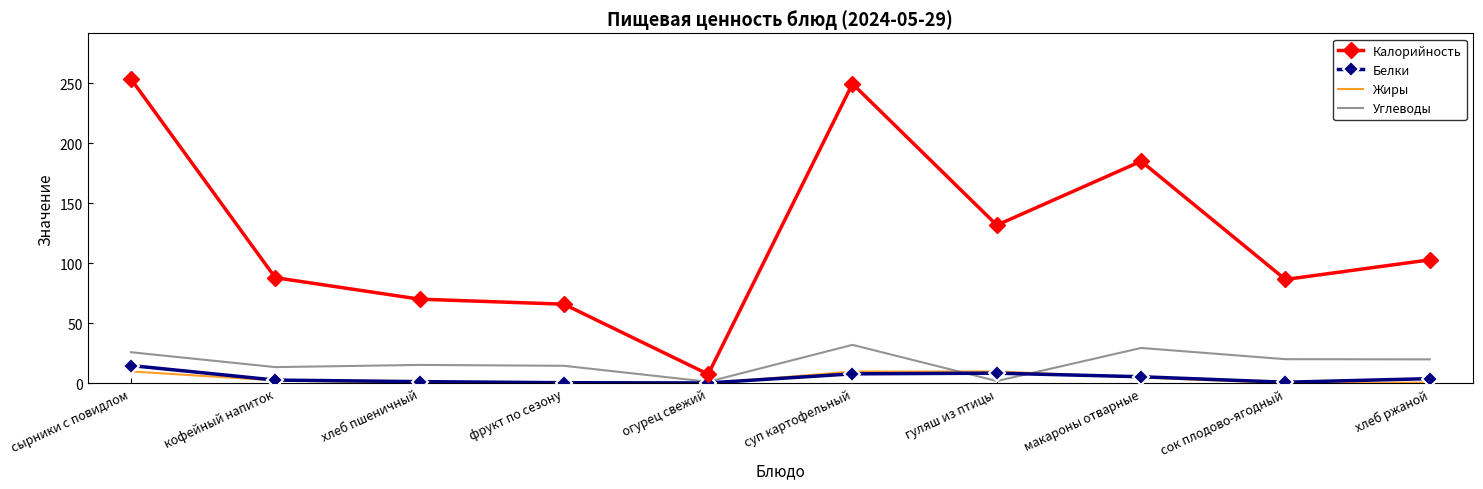

True or false: Углеводы and Калорийность intersect in this chart.

False